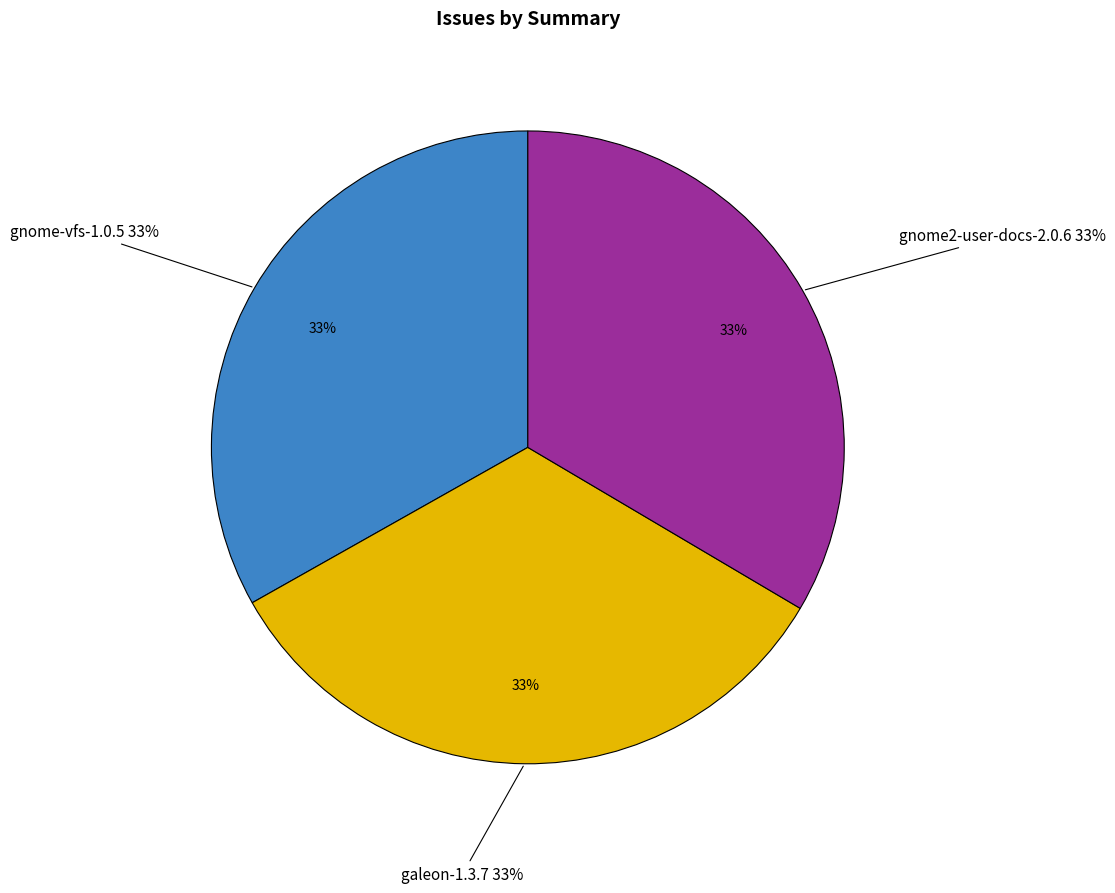

What is the smallest slice in the pie chart?

gnome-vfs-1.0.5